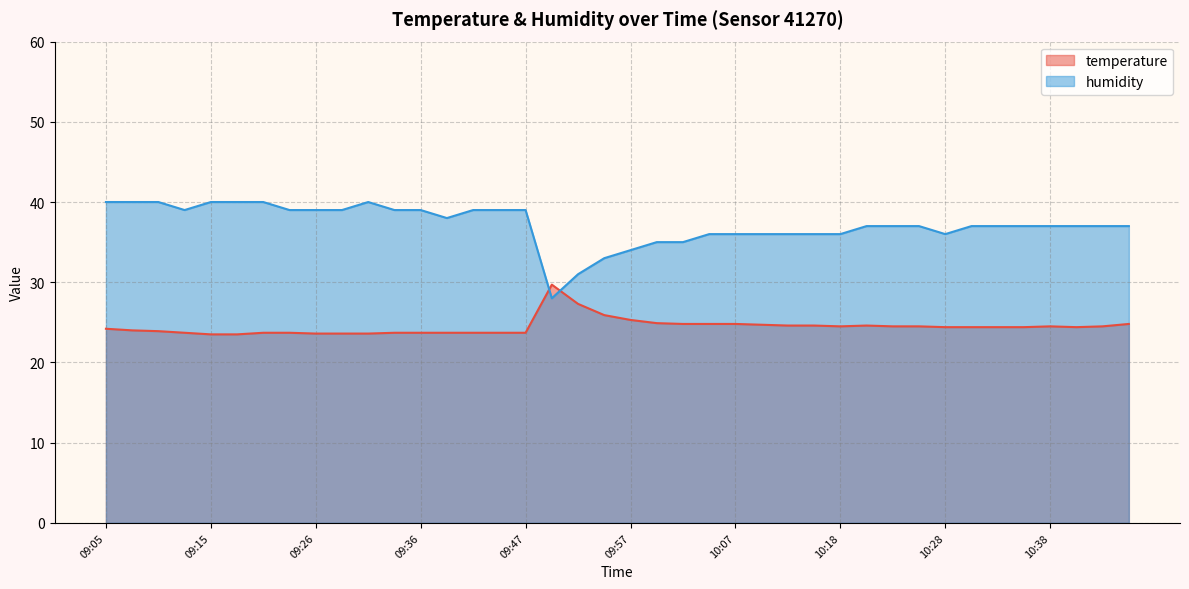

In temperature, how many points are higher than both neighbors (excluding endpoints)?

3